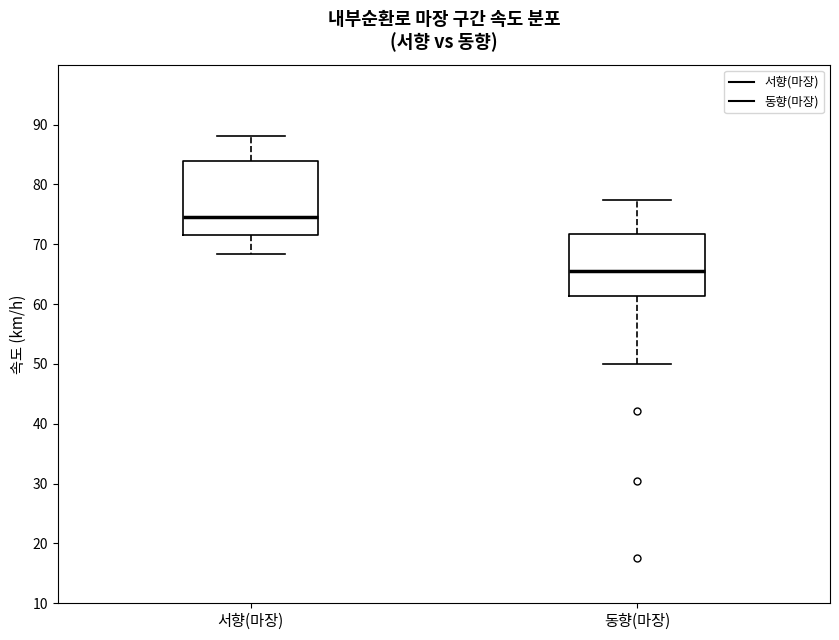

Which box's median line is the lowest?

동향(마장)